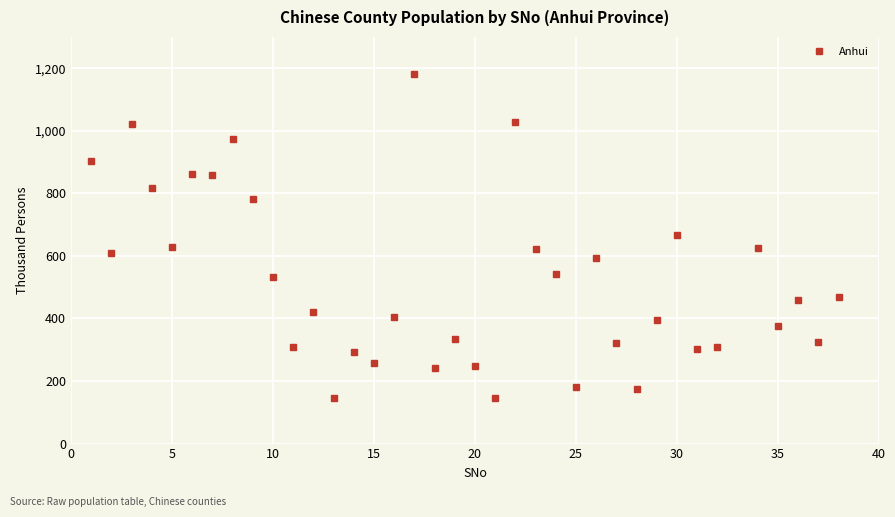

What is the greatest value displayed?

1180.1